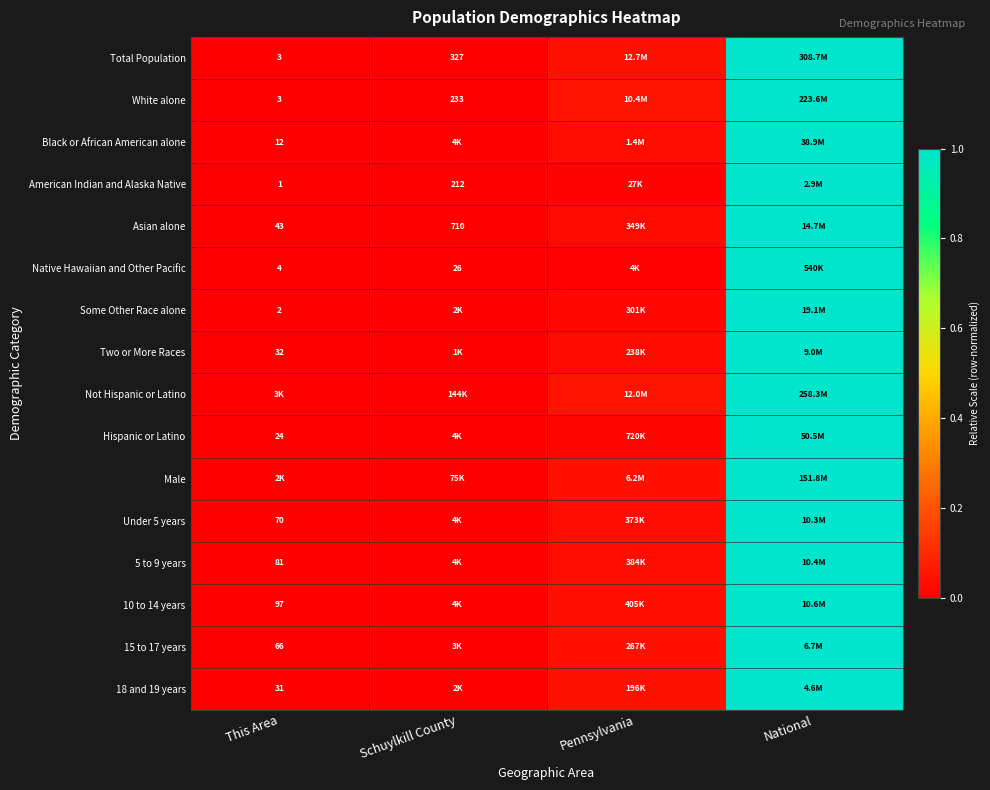

What is the highest value of the Native Hawaiian and Other Pacific series?

1.0